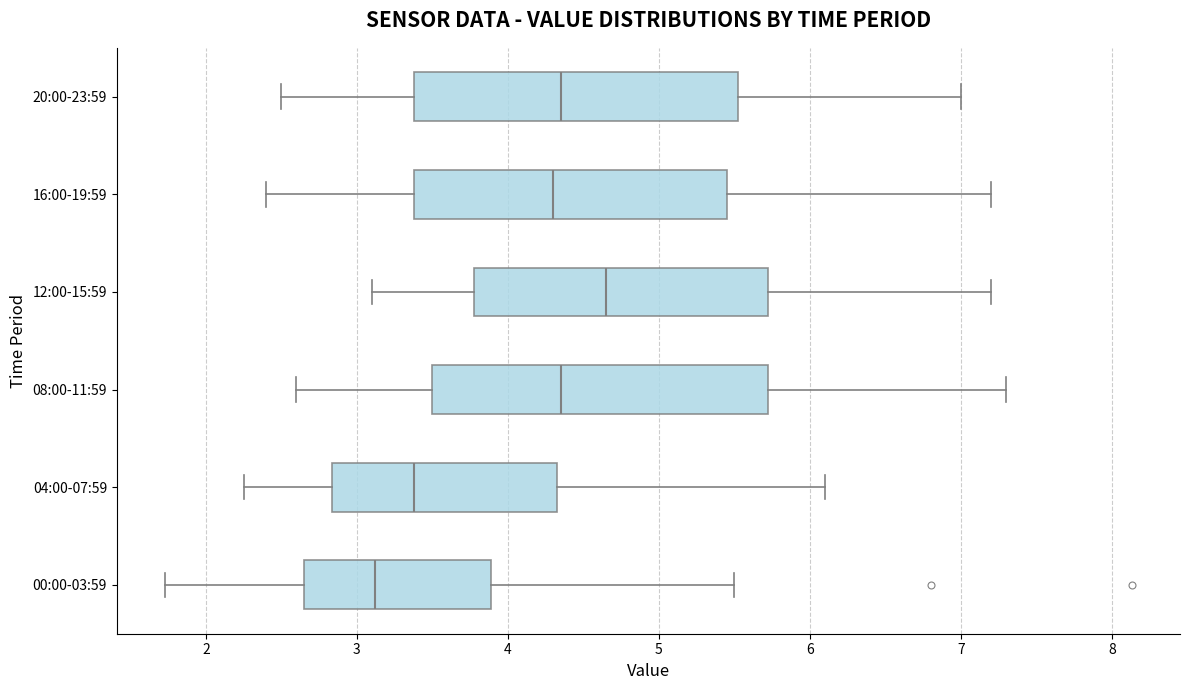

Where does the left whisker of the box for 04:00-07:59 end on the x-axis? The values are not printed on the chart, so give them approximately, as read against the axis.

2.3